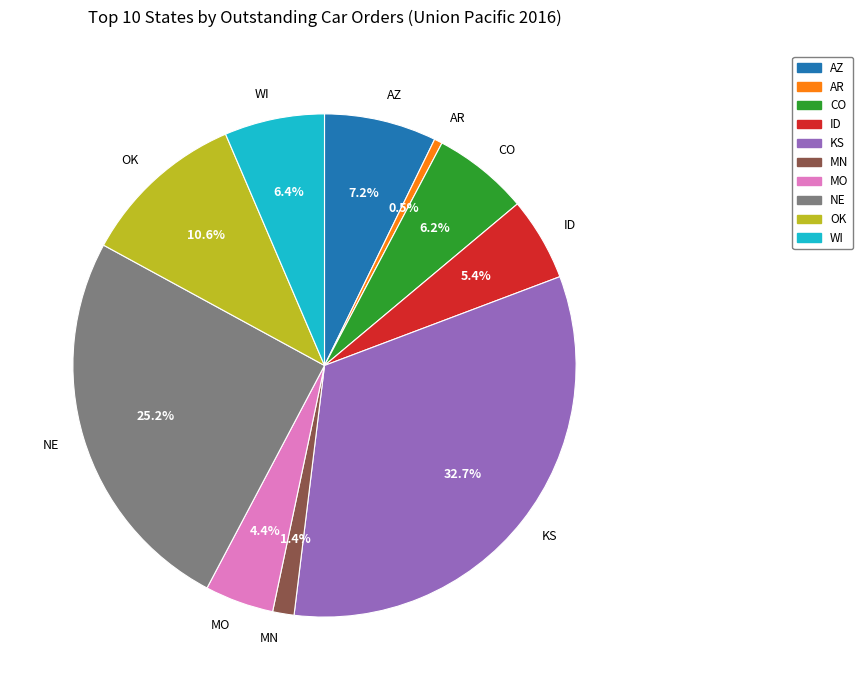

How many segments does this pie chart have?

10